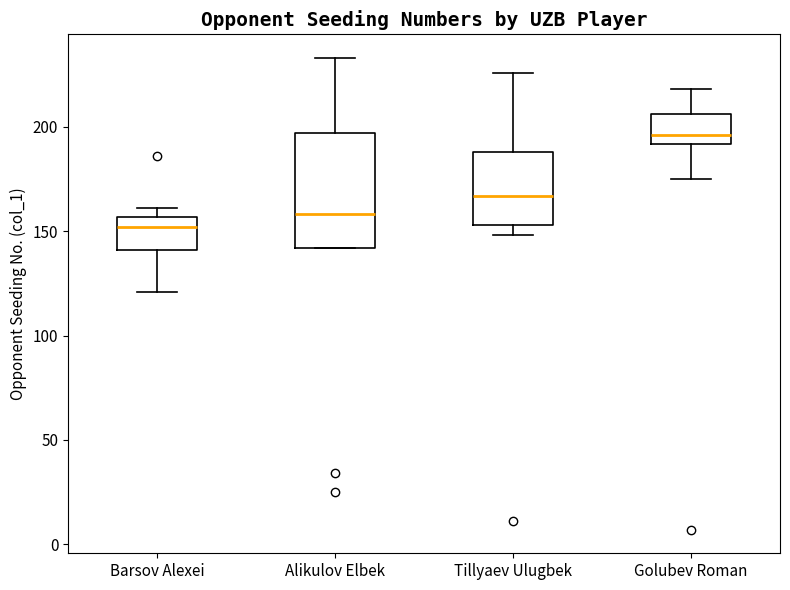

Reading left to right, transcribe this box plot: for each box, give where its median line is, the range the box spans, and where its two whiskers end, as read against the y-axis. The values are not printed on the chart, so give them approximately, as read against the axis.

Barsov Alexei: median 150, box 140 to 155, whiskers 120 to 160
Alikulov Elbek: median 160, box 140 to 195, whiskers 140 to 235
Tillyaev Ulugbek: median 165, box 155 to 190, whiskers 150 to 225
Golubev Roman: median 195, box 190 to 205, whiskers 175 to 220